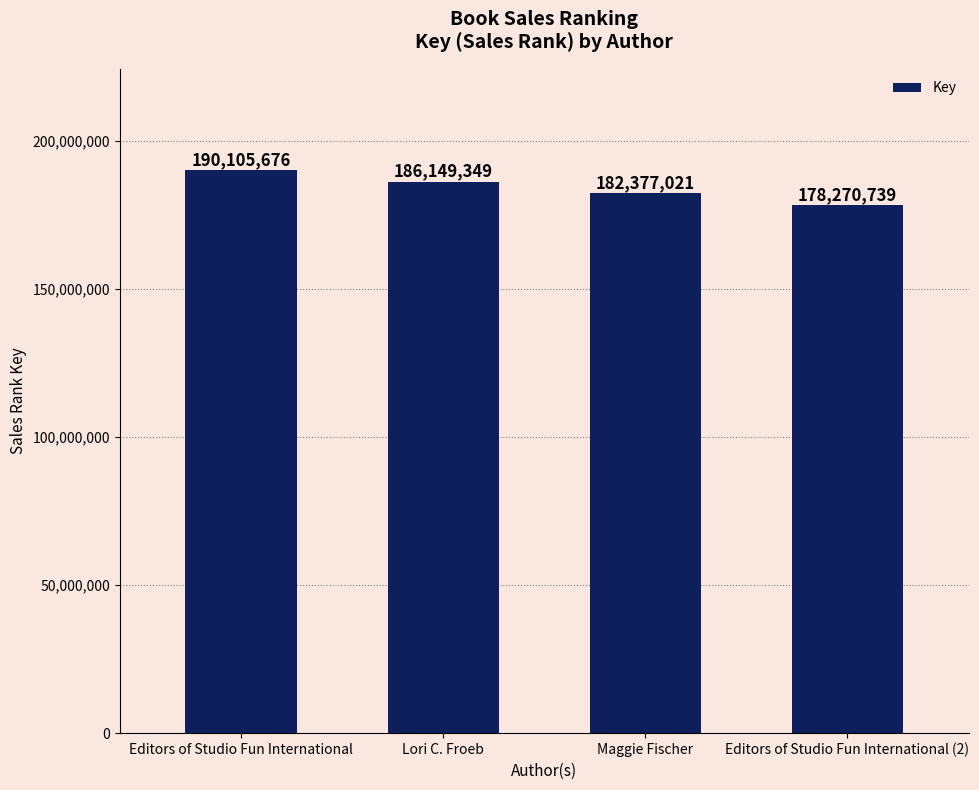

What is the approximate value at Maggie Fischer?

182377021